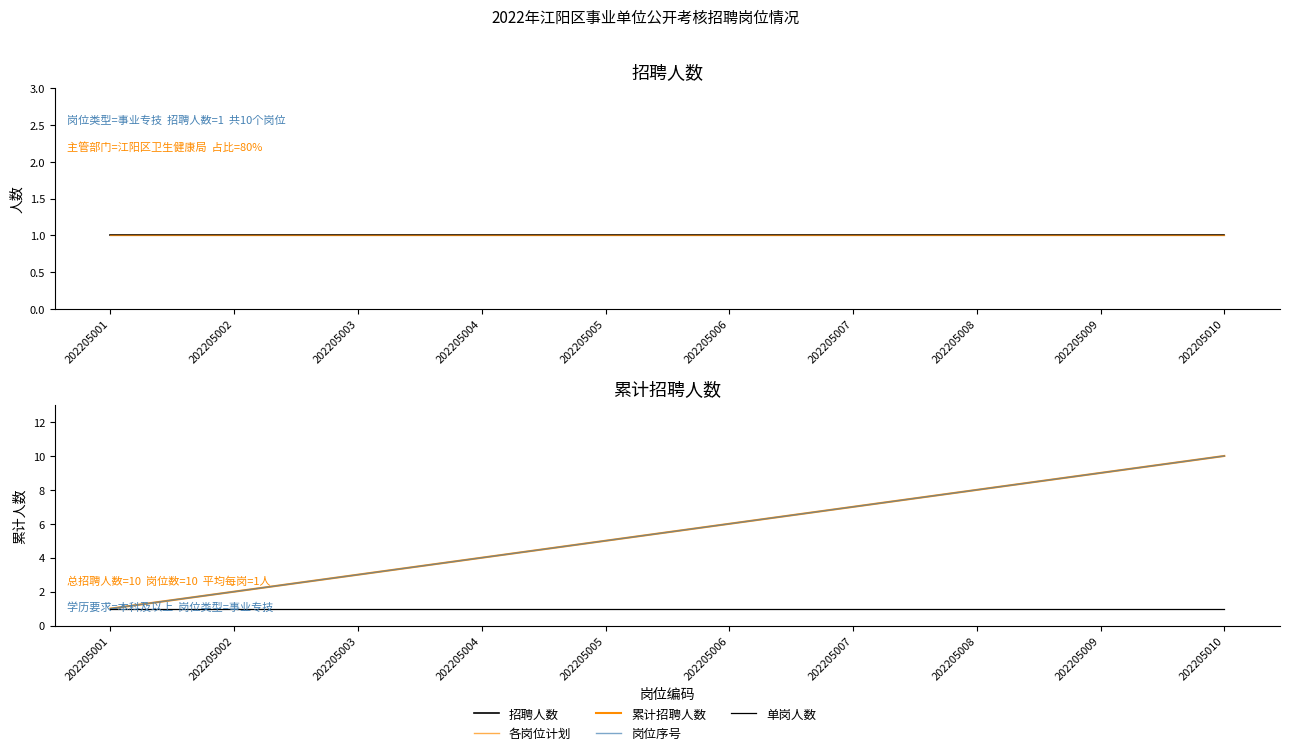

At which category is the sum across all series the highest?

202205010